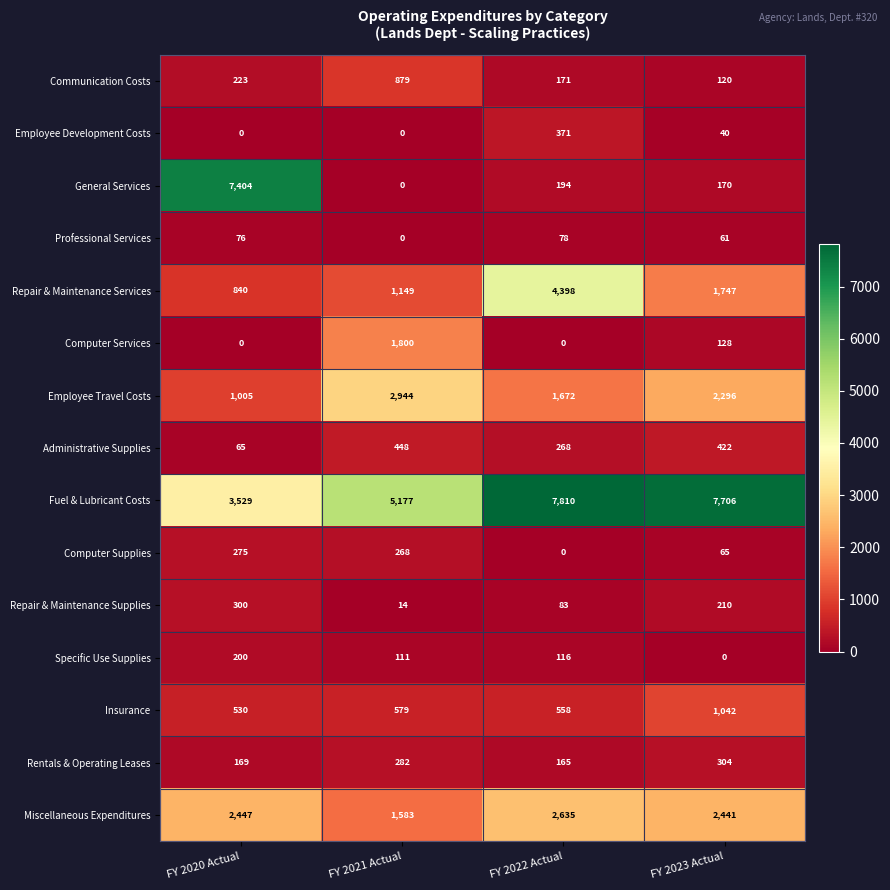

Which series has the largest total across all categories?

Fuel & Lubricant Costs